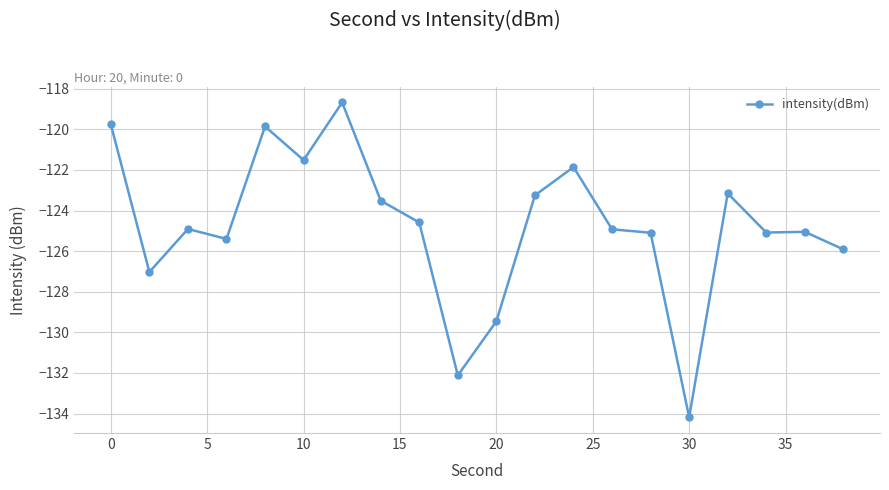

What is the difference between the maximum and minimum values?

15.5